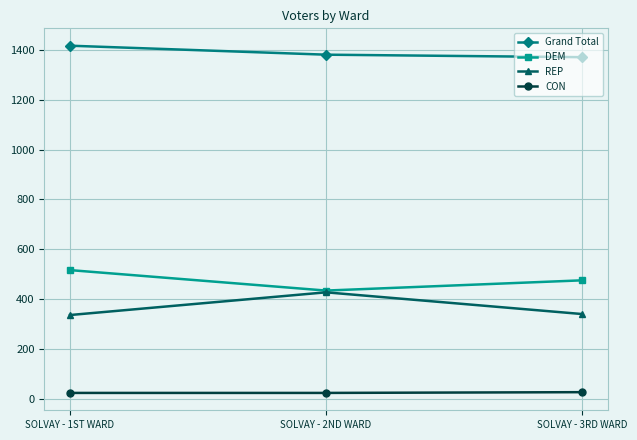

Where does the REP series first go above 341?

SOLVAY - 2ND WARD